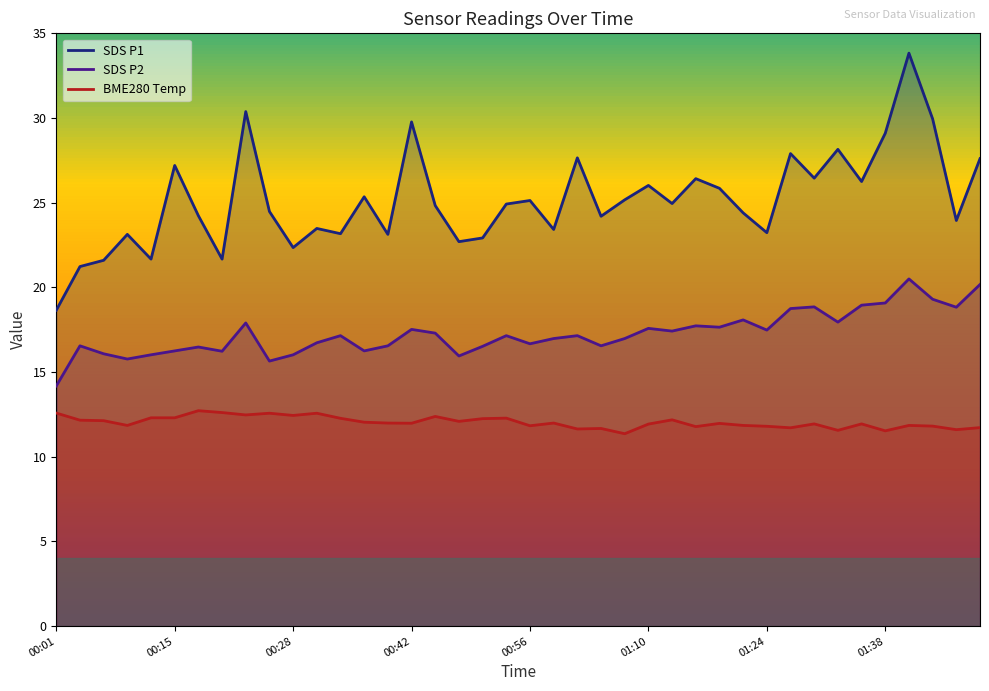

Reading left to right, transcribe all the data shown in this chart.

SDS P1: 18.6	21.2	21.6	23.1	21.7	27.2	24.2	21.7	30.4	24.5	22.4	23.5	23.2	25.4	23.1	29.8	24.8	22.7	22.9	24.9	25.1	23.4	27.6	24.2	25.2	26.0	24.9	26.4	25.9	24.4	23.2	27.9	26.4	28.1	26.2	29.1	33.8	29.9	23.9	27.6
SDS P2: 14.2	16.6	16.1	15.8	16.0	16.2	16.5	16.2	17.9	15.7	16.0	16.7	17.1	16.2	16.6	17.5	17.3	15.9	16.5	17.1	16.7	17.0	17.1	16.6	17.0	17.6	17.4	17.7	17.6	18.1	17.5	18.8	18.9	17.9	18.9	19.1	20.5	19.3	18.8	20.2
BME280 Temp: 12.6	12.2	12.1	11.8	12.3	12.3	12.7	12.6	12.5	12.6	12.4	12.6	12.3	12.0	12.0	12.0	12.4	12.1	12.2	12.3	11.8	12.0	11.6	11.7	11.4	11.9	12.2	11.8	12.0	11.8	11.8	11.7	11.9	11.6	11.9	11.5	11.8	11.8	11.6	11.7